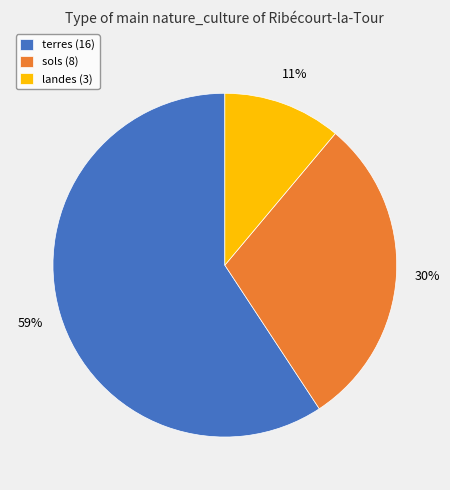

Which slice is the largest?

terres (16)